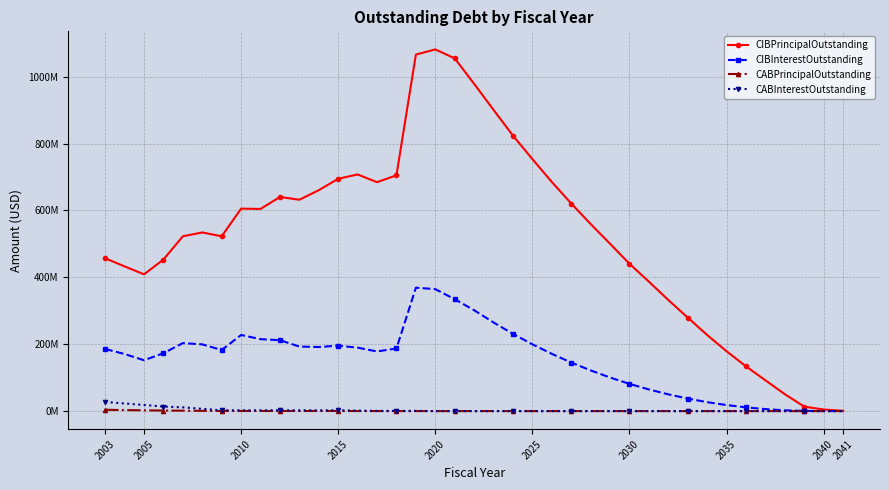

What are all the series names shown in the legend?

CIBPrincipalOutstanding, CIBInterestOutstanding, CABPrincipalOutstanding, CABInterestOutstanding